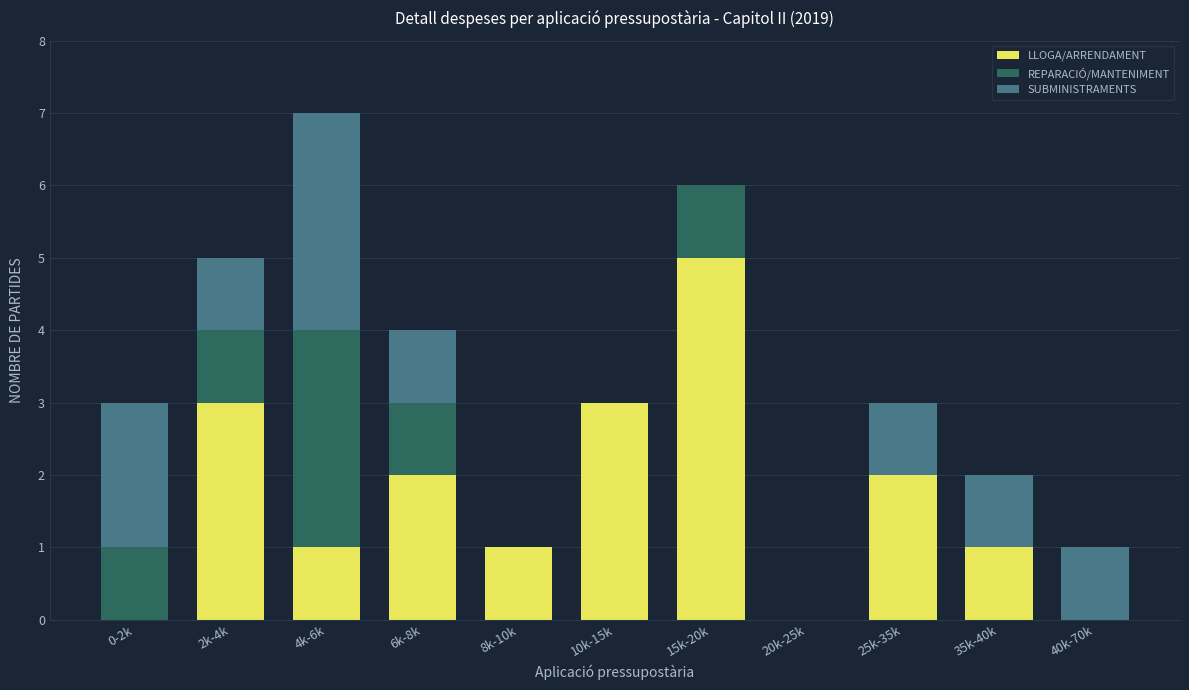

Which category has the highest value in the LLOGA/ARRENDAMENT series?

15k-20k